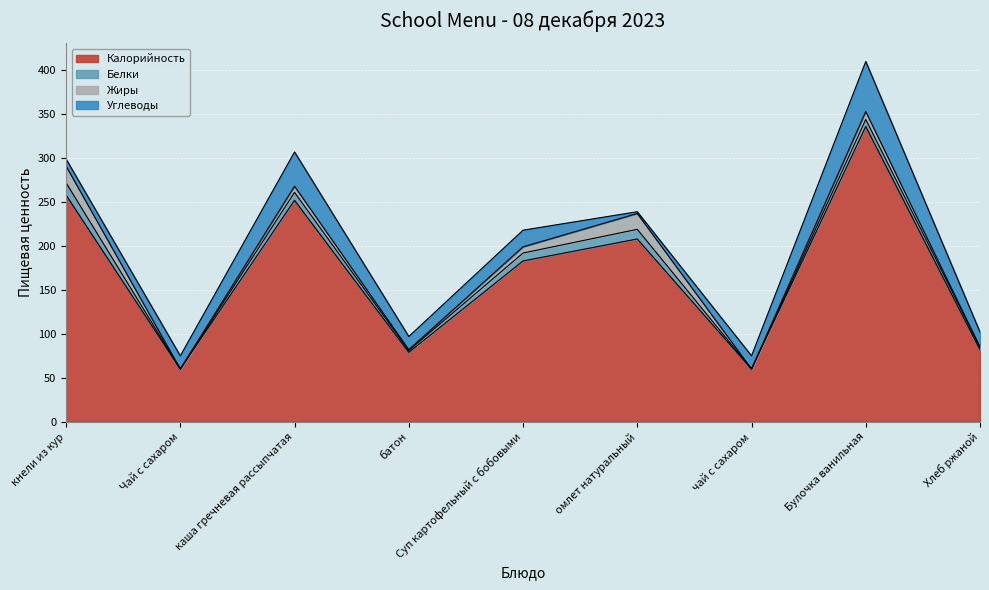

List the series in order of their peak value, lowest first.

Белки, Жиры, Углеводы, Калорийность